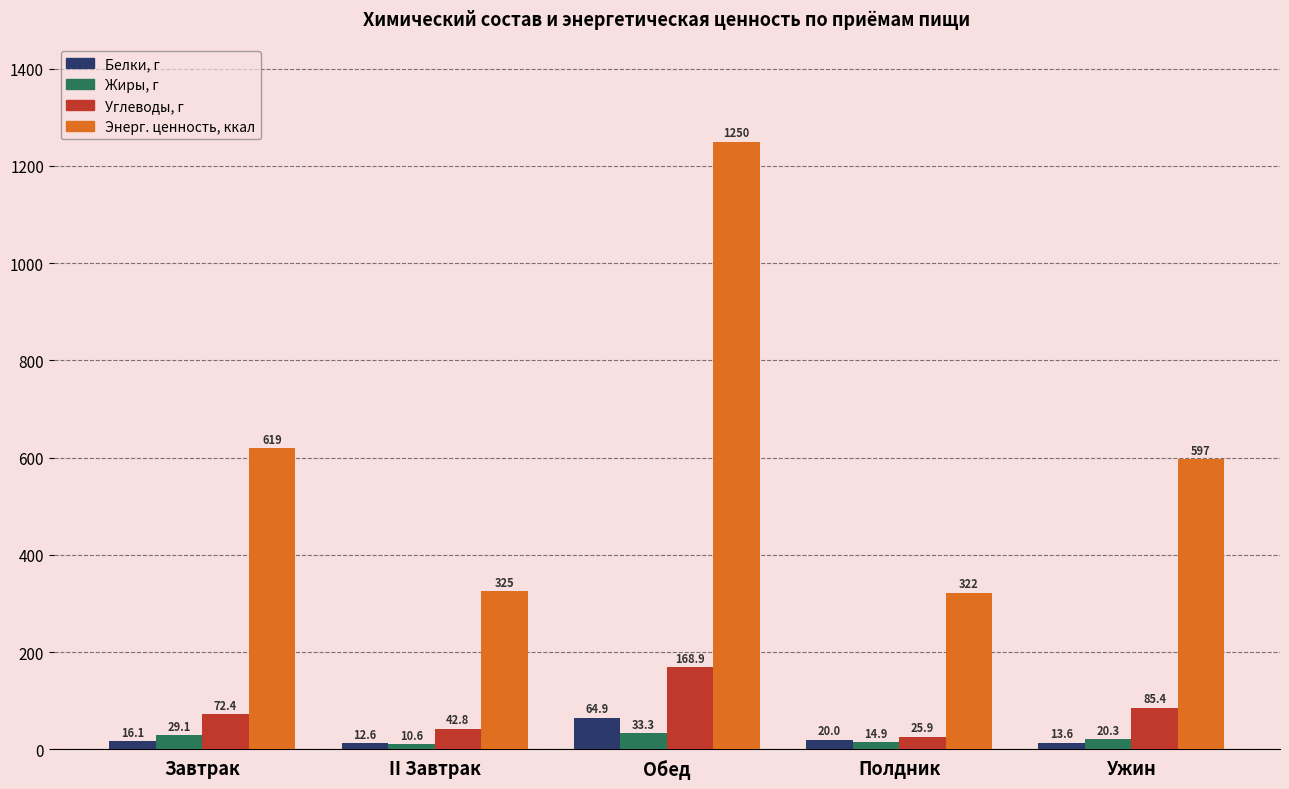

Which series changed the most between II Завтрак and Ужин?

Энерг. ценность, ккал